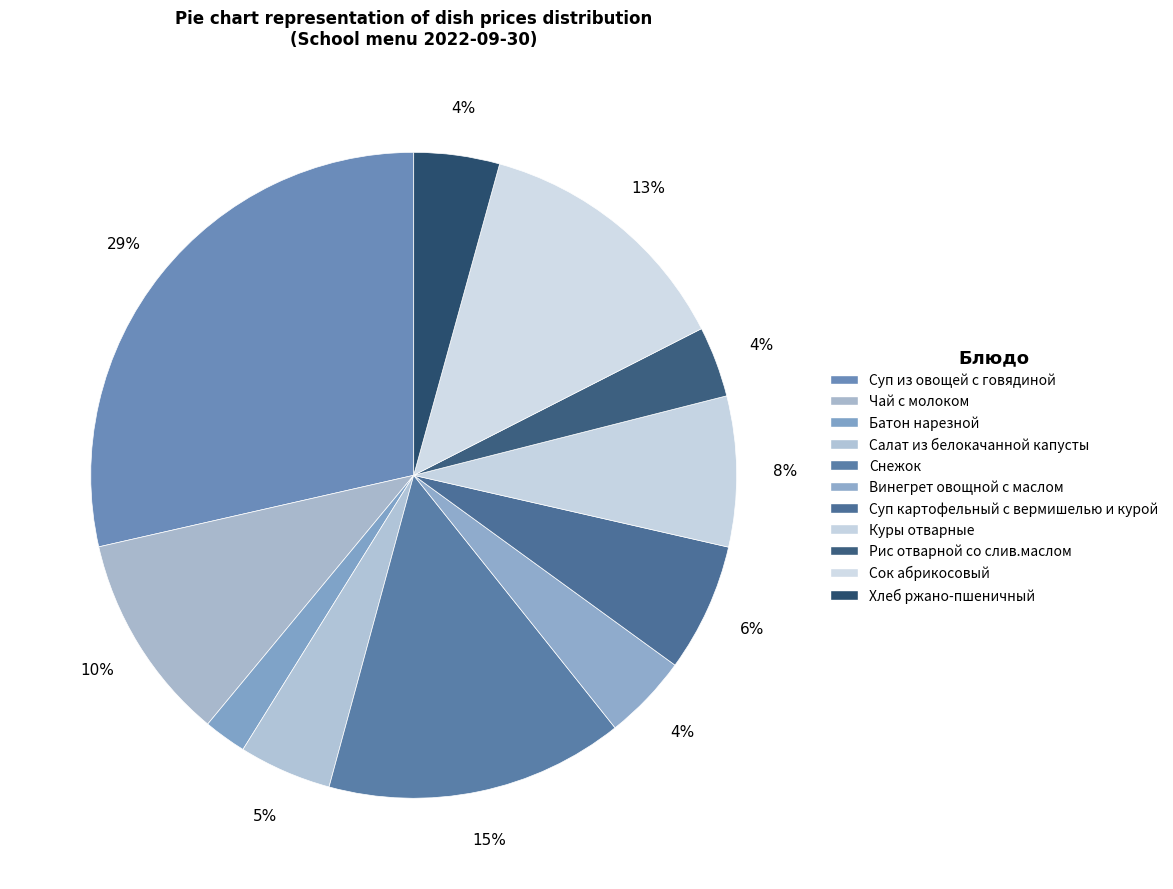

How many segments does this pie chart have?

11